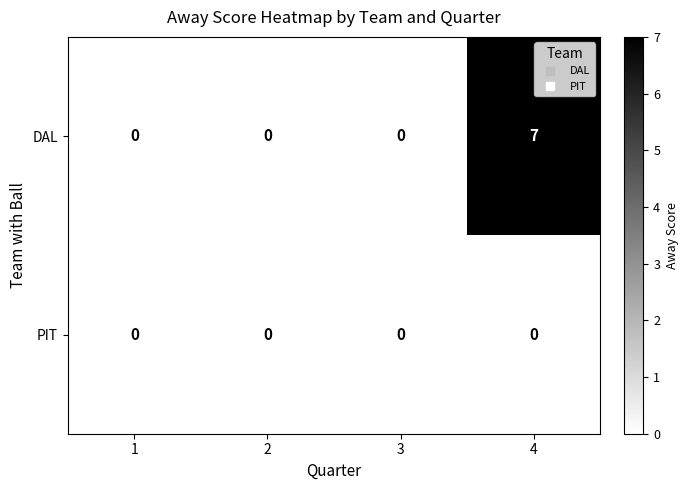

What is the total value across all series at 4?

7